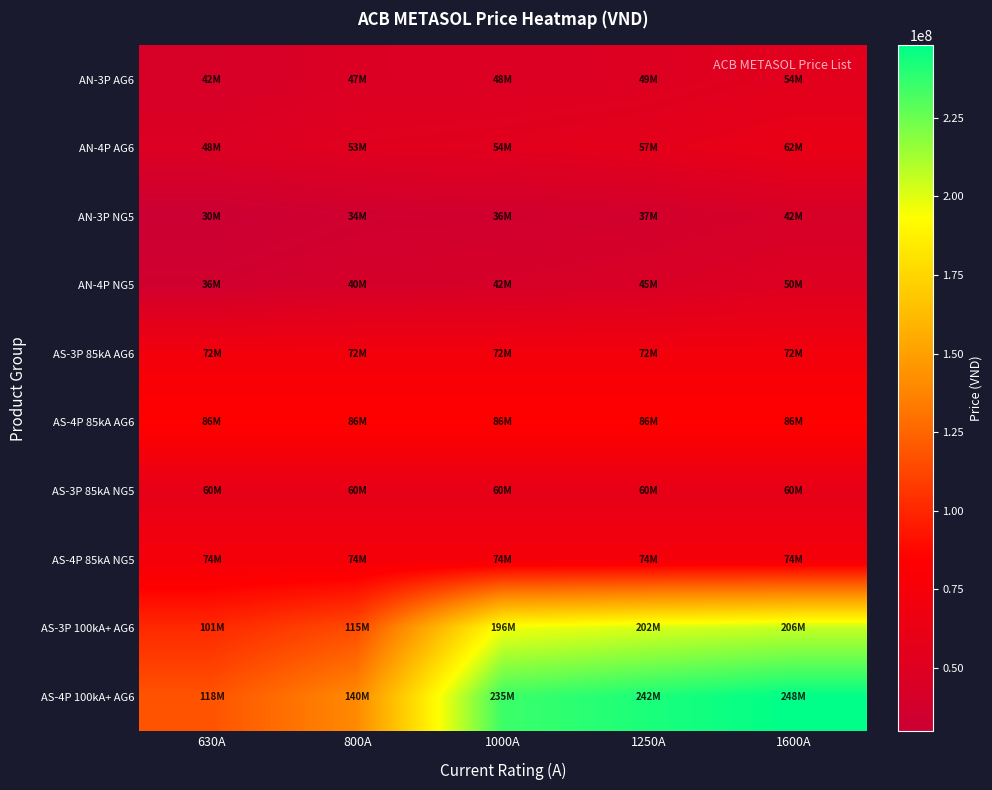

Reading left to right, transcribe all the data shown in this chart.

AN-3P AG6: 630A=42300000	800A=46800000	1000A=47800000	1250A=49200000	1600A=54000000
AN-4P AG6: 630A=48000000	800A=52600000	1000A=54000000	1250A=57000000	1600A=62000000
AN-3P NG5: 630A=30000000	800A=34500000	1000A=35500000	1250A=37000000	1600A=42000000
AN-4P NG5: 630A=35700000	800A=40300000	1000A=41700000	1250A=44700000	1600A=50000000
AS-3P 85kA AG6: 630A=72000000	800A=72000000	1000A=72000000	1250A=72000000	1600A=72000000
AS-4P 85kA AG6: 630A=86000000	800A=86000000	1000A=86000000	1250A=86000000	1600A=86000000
AS-3P 85kA NG5: 630A=59700000	800A=59700000	1000A=59700000	1250A=59700000	1600A=59700000
AS-4P 85kA NG5: 630A=73700000	800A=73700000	1000A=73700000	1250A=73700000	1600A=73700000
AS-3P 100kA+ AG6: 630A=101000000	800A=115000000	1000A=196000000	1250A=202000000	1600A=206000000
AS-4P 100kA+ AG6: 630A=118000000	800A=140000000	1000A=235000000	1250A=242000000	1600A=248000000